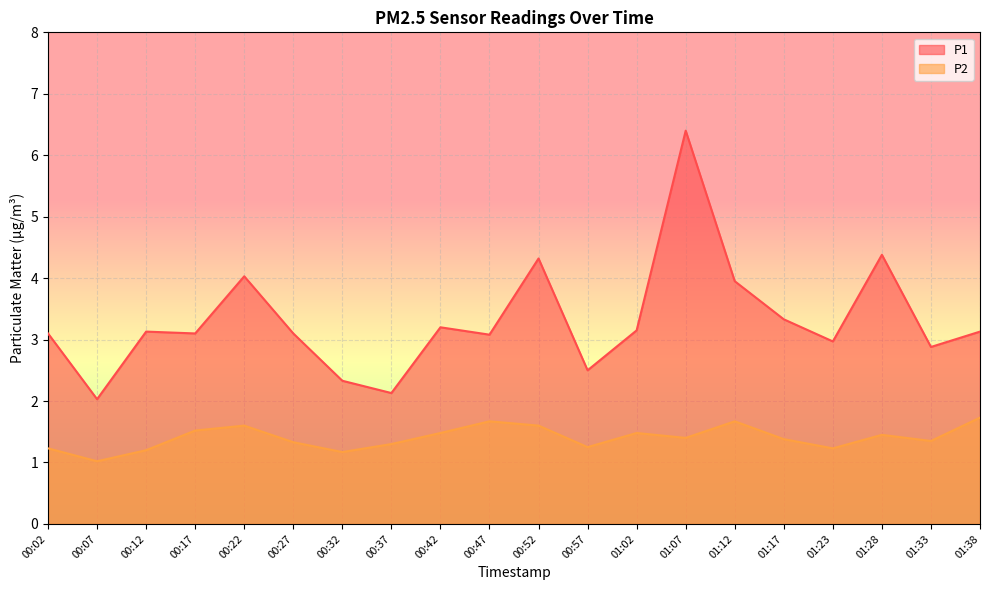

Is the value of P2 at 00:17 greater than the value of P1 at 00:22?

No